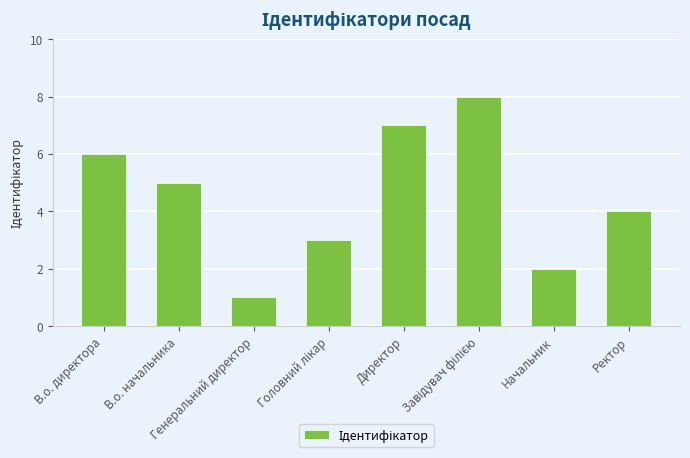

What position from the right is Директор?

4